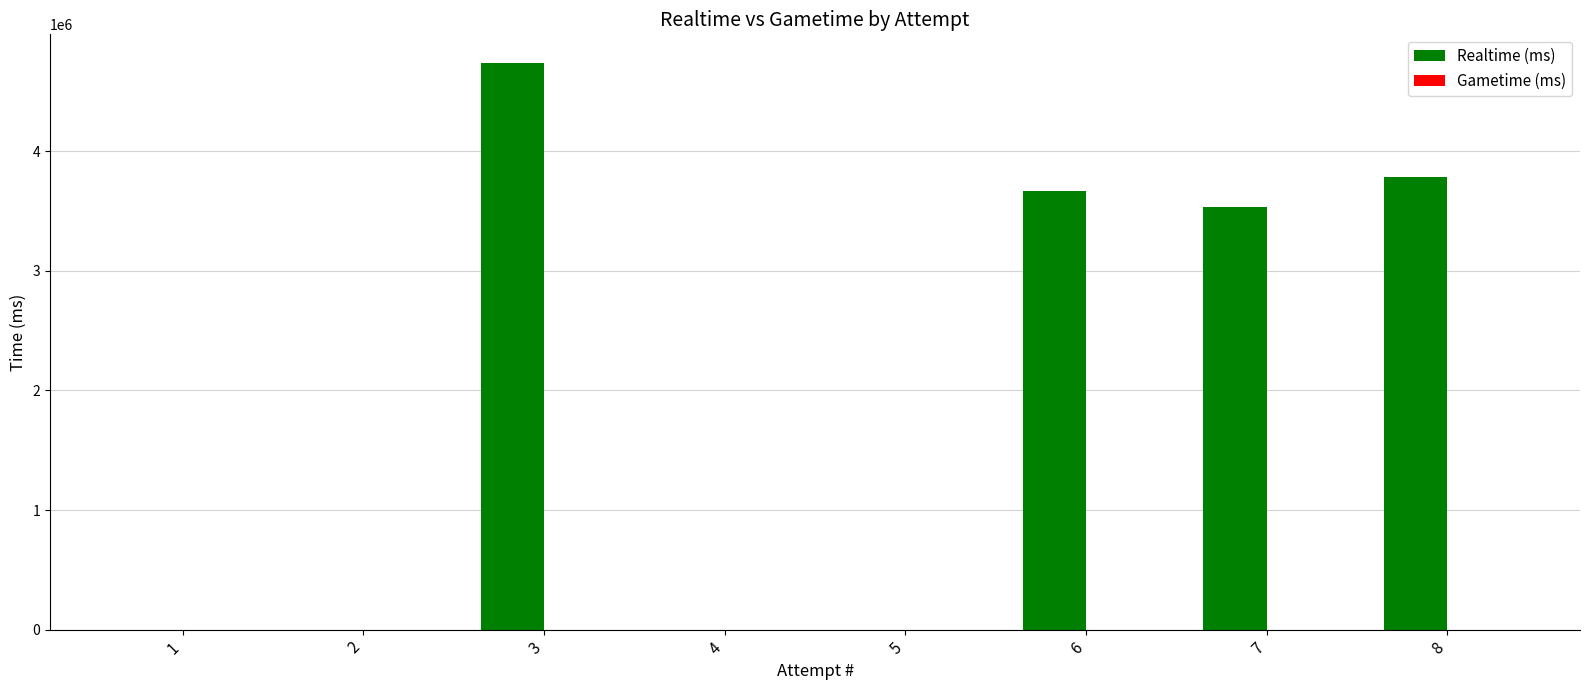

At which category does the chart reach its peak across all series?

3